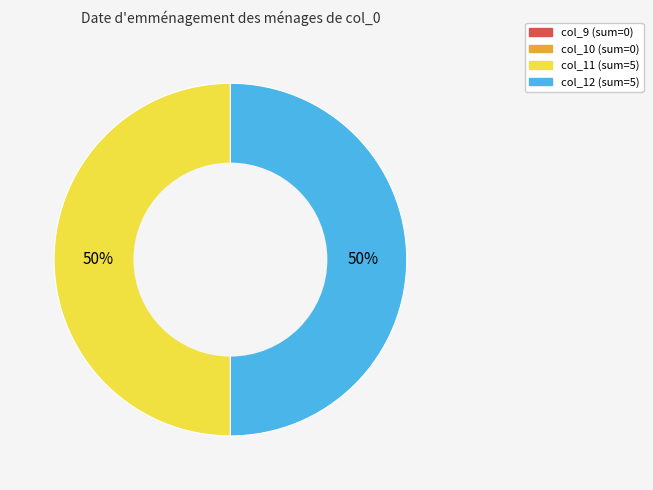

To the nearest percent, what is the average slice percentage?

50%